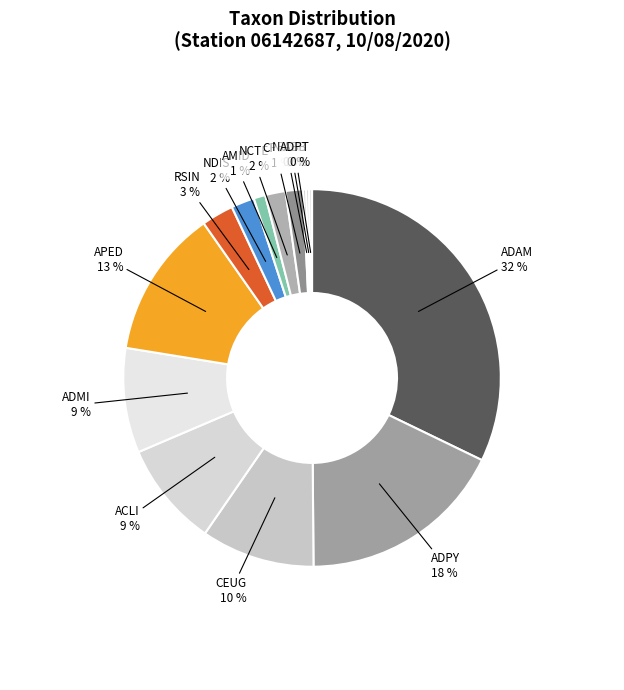

To the nearest percent, what percentage of the pie is ADAM?

32%